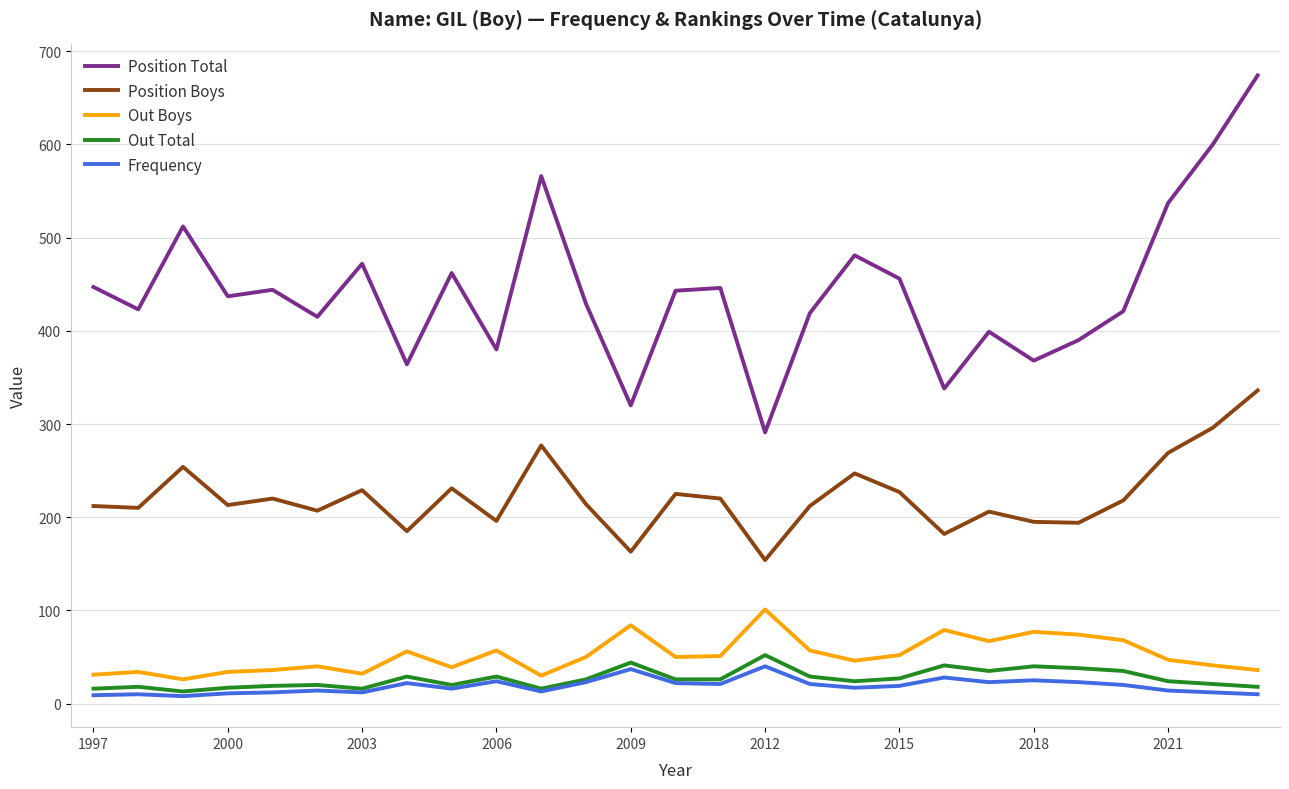

True or false: Frequency and Out Boys intersect in this chart.

False